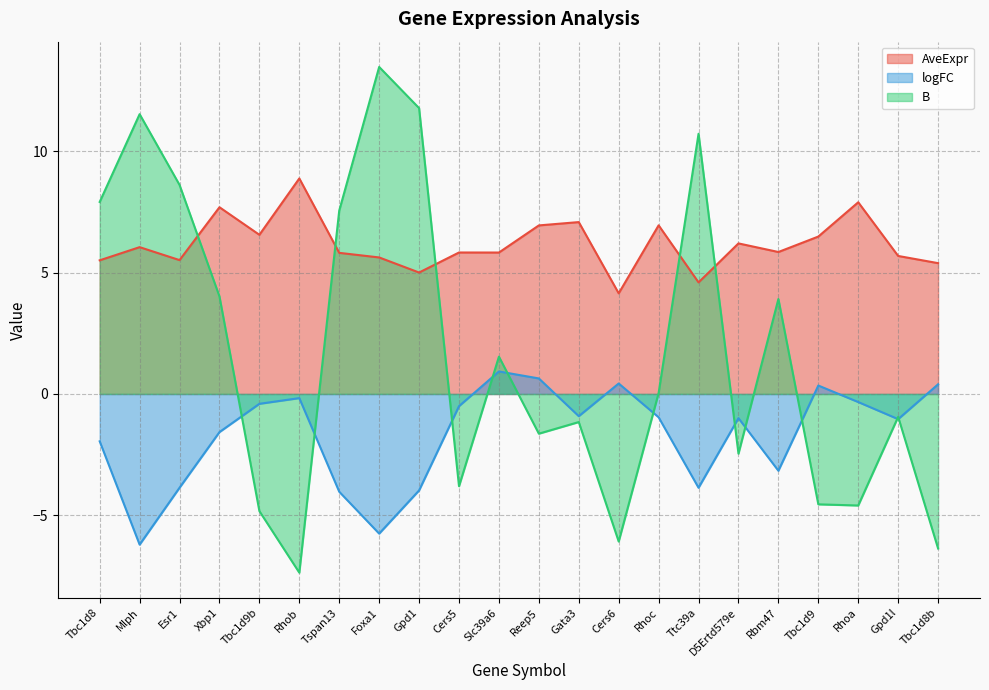

Reading right to left, extract all data points from this chart.

AveExpr: Tbc1d8b=5.4	Gpd1l=5.7	Rhoa=7.9	Tbc1d9=6.5	Rbm47=5.8	D5Ertd579e=6.2	Ttc39a=4.6	Rhoc=6.9	Cers6=4.1	Gata3=7.1	Reep5=6.9	Slc39a6=5.8	Cers5=5.8	Gpd1=5.0	Foxa1=5.6	Tspan13=5.8	Rhob=8.9	Tbc1d9b=6.6	Xbp1=7.7	Esr1=5.5	Mlph=6.0	Tbc1d8=5.5
logFC: Tbc1d8b=0.4	Gpd1l=-1.0	Rhoa=-0.3	Tbc1d9=0.3	Rbm47=-3.2	D5Ertd579e=-1.0	Ttc39a=-3.9	Rhoc=-1.0	Cers6=0.4	Gata3=-0.9	Reep5=0.6	Slc39a6=0.9	Cers5=-0.5	Gpd1=-4.0	Foxa1=-5.8	Tspan13=-4.0	Rhob=-0.2	Tbc1d9b=-0.4	Xbp1=-1.6	Esr1=-3.9	Mlph=-6.2	Tbc1d8=-2.0
B: Tbc1d8b=-6.4	Gpd1l=-0.9	Rhoa=-4.6	Tbc1d9=-4.5	Rbm47=3.9	D5Ertd579e=-2.5	Ttc39a=10.7	Rhoc=0.0	Cers6=-6.1	Gata3=-1.2	Reep5=-1.6	Slc39a6=1.5	Cers5=-3.8	Gpd1=11.8	Foxa1=13.5	Tspan13=7.6	Rhob=-7.4	Tbc1d9b=-4.8	Xbp1=4.0	Esr1=8.6	Mlph=11.5	Tbc1d8=7.9